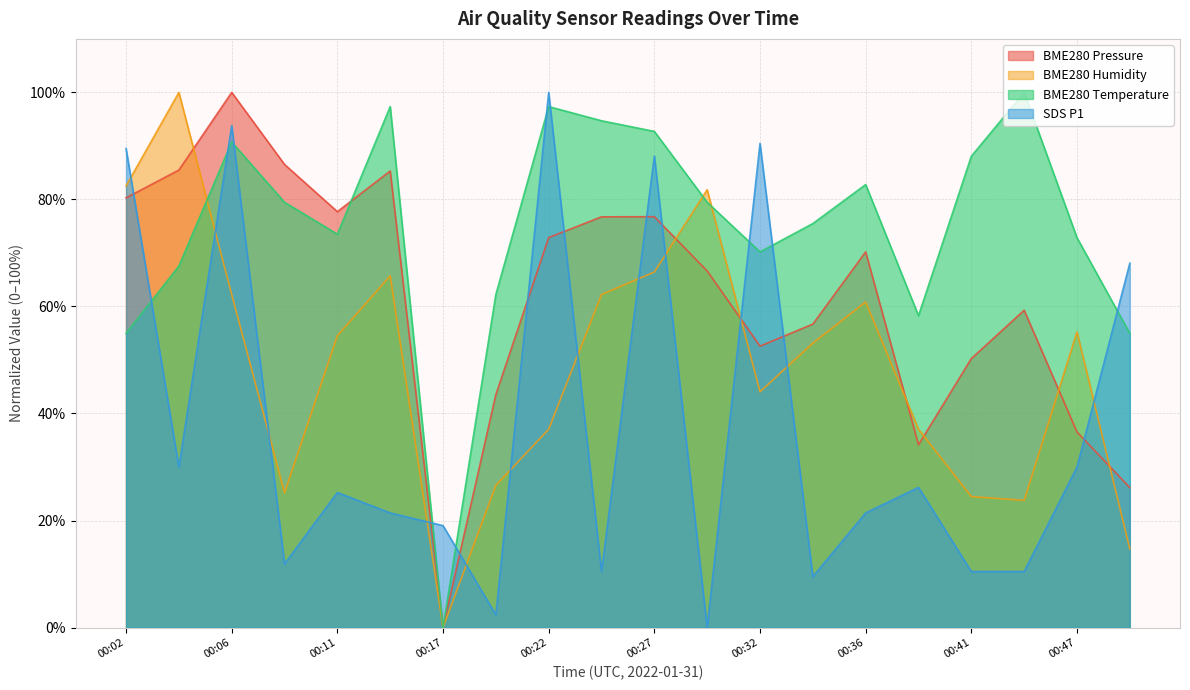

Where is the first local minimum for BME280_temperature?

00:11